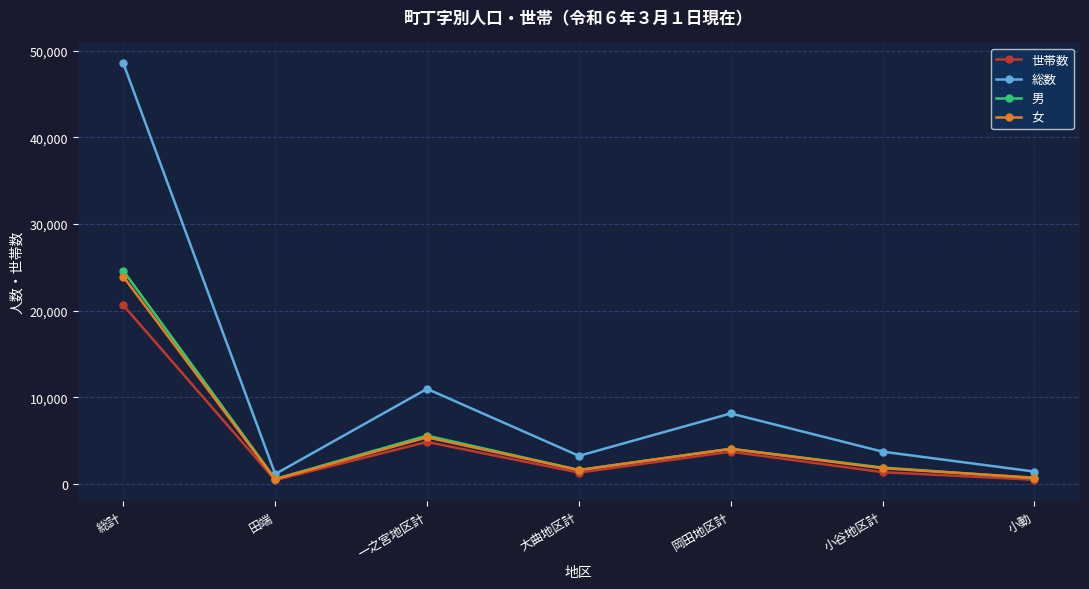

What is the maximum value shown in the chart?

48538